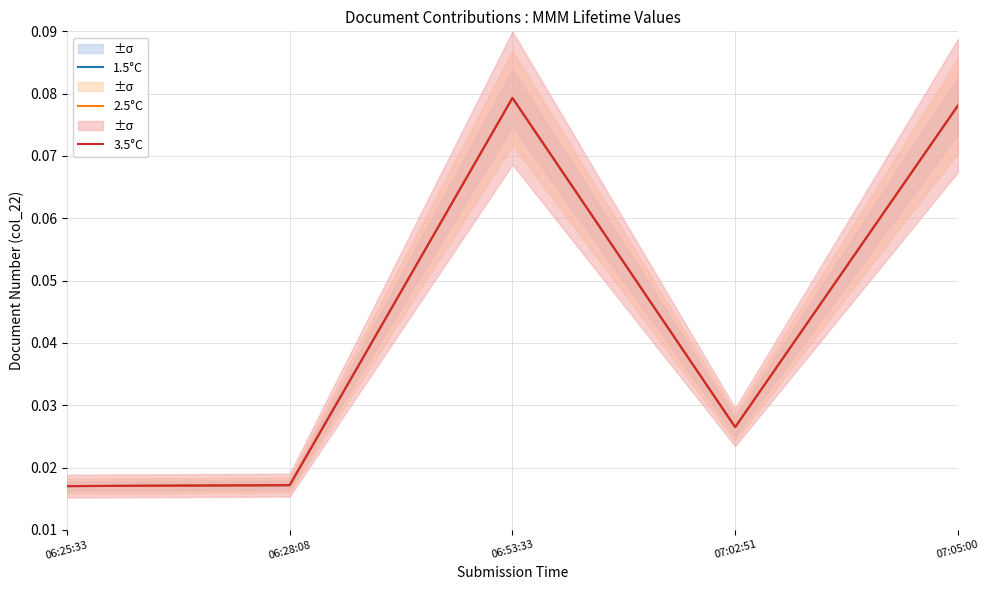

Which series has the largest range (max minus min)?

1.5°C